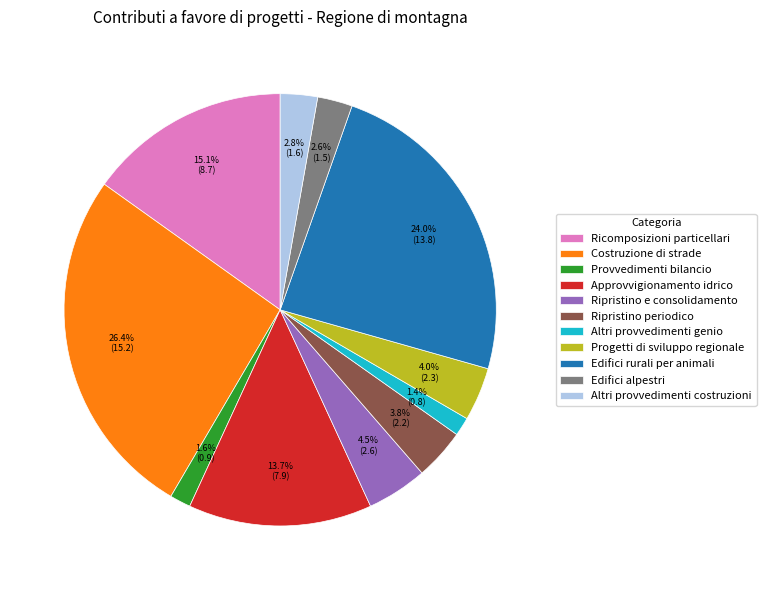

Between Progetti di sviluppo regionale and Approvvigionamento idrico, which is larger?

Approvvigionamento idrico